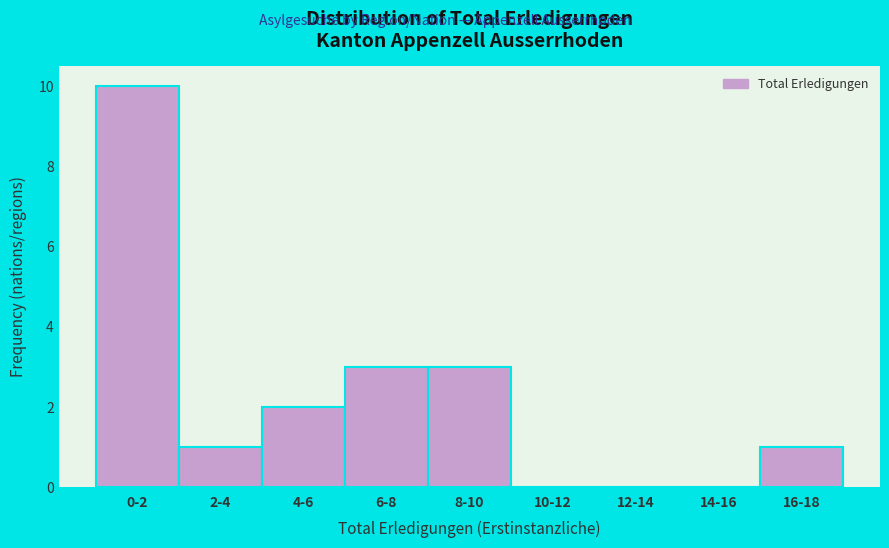

Reading left to right, what are all the values shown in this chart?

0-2=10	2-4=1	4-6=2	6-8=3	8-10=3	10-12=0	12-14=0	14-16=0	16-18=1